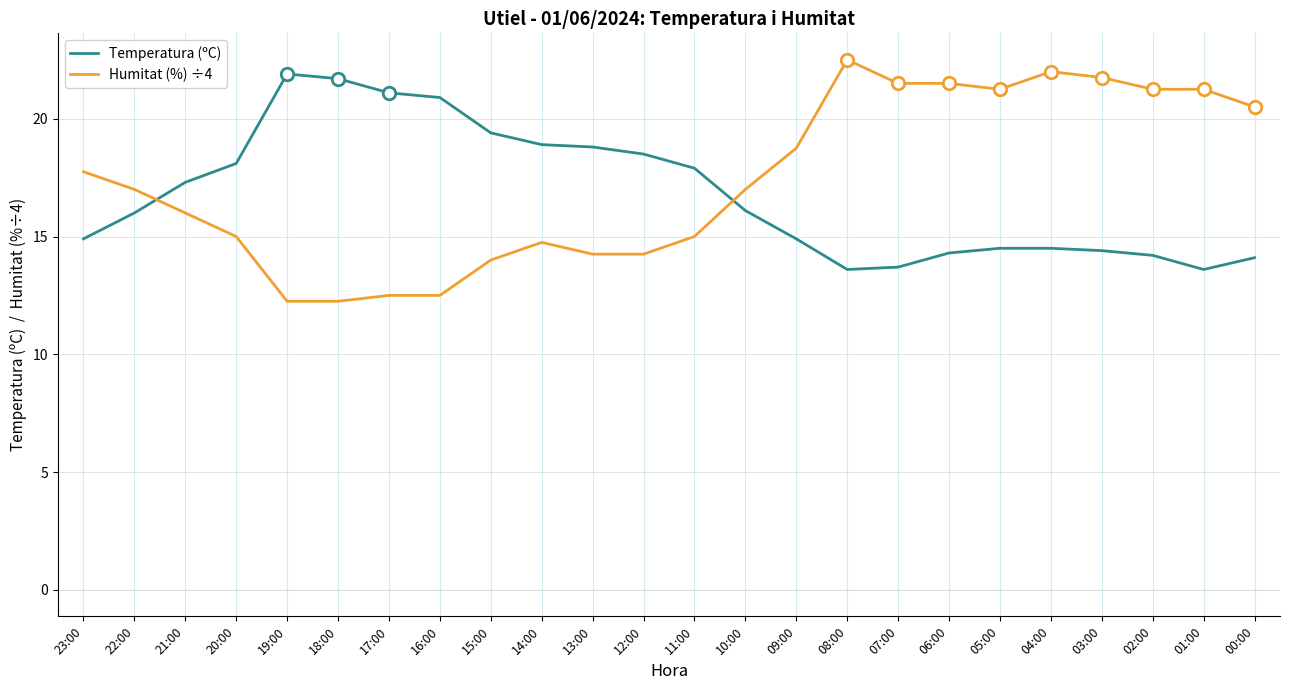

What position from the left is 09:00?

15